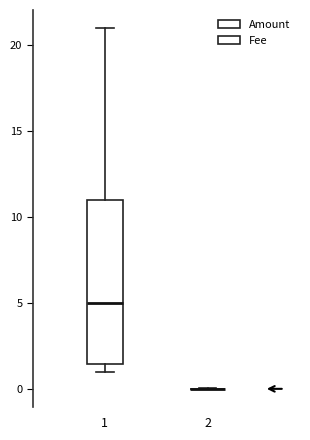

Reading left to right, read every box against the y-axis: the position of its median line, the range the box covers, and the ends of its whiskers. The values are not printed on the chart, so give them approximately, as read against the axis.

1: median 5.0, box 1.5 to 11.0, whiskers 1.0 to 21.0
2: box collapsed to a line at 0.0, whiskers 0.0 to 0.0